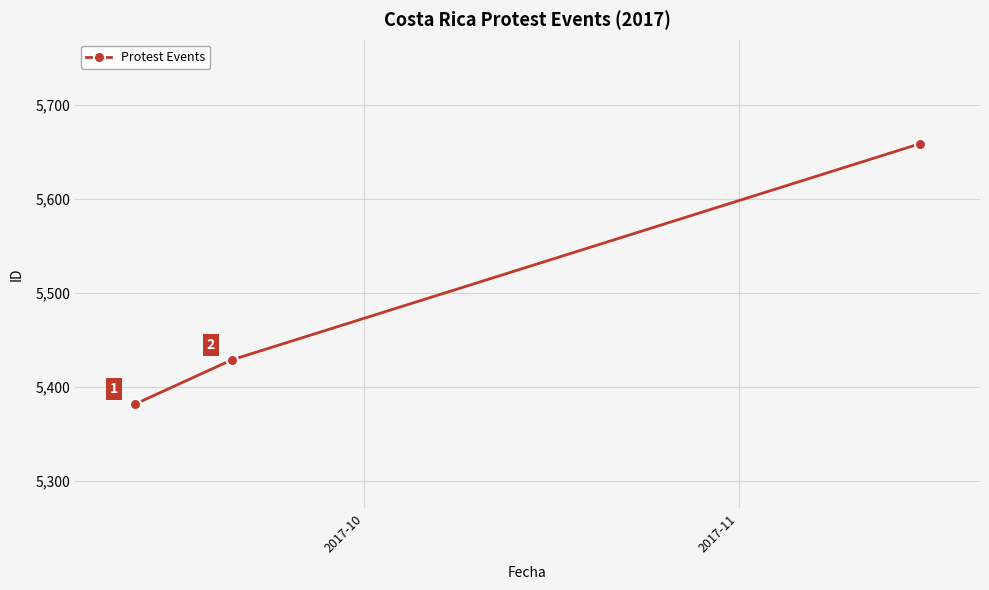

Reading right to left, transcribe all the data shown in this chart.

5659	5429	5382